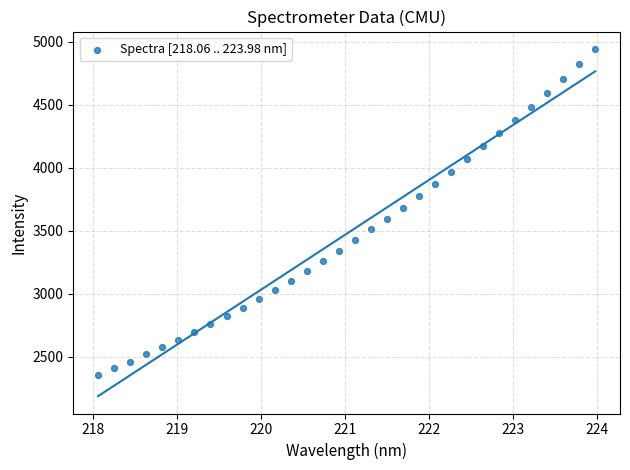

What is the range of Y values (max minus min)?

2586.1